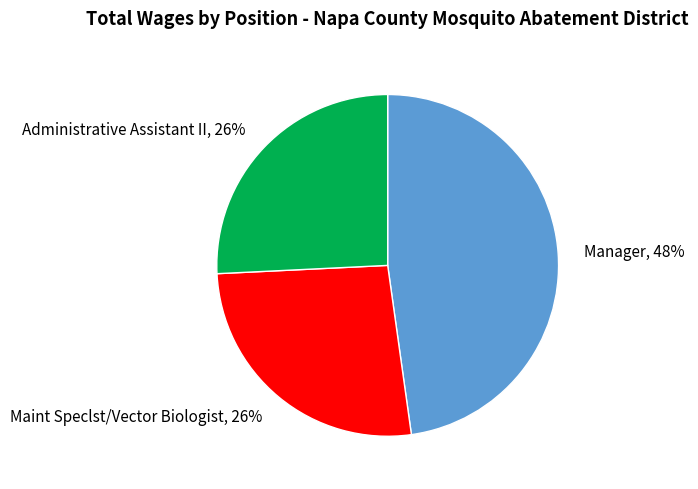

Combined, do Maint Speclst/Vector Biologist, 26% and Administrative Assistant II, 26% account for over 50%?

Yes